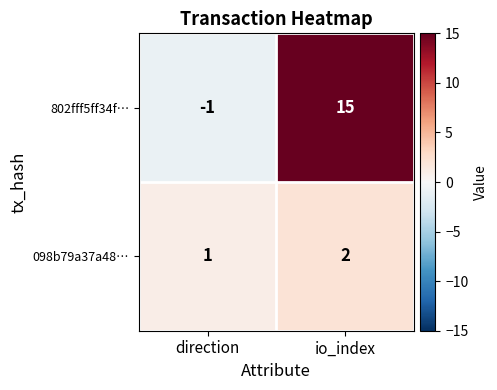

Which series changed the most between direction and io_index?

802fff5ff34f…